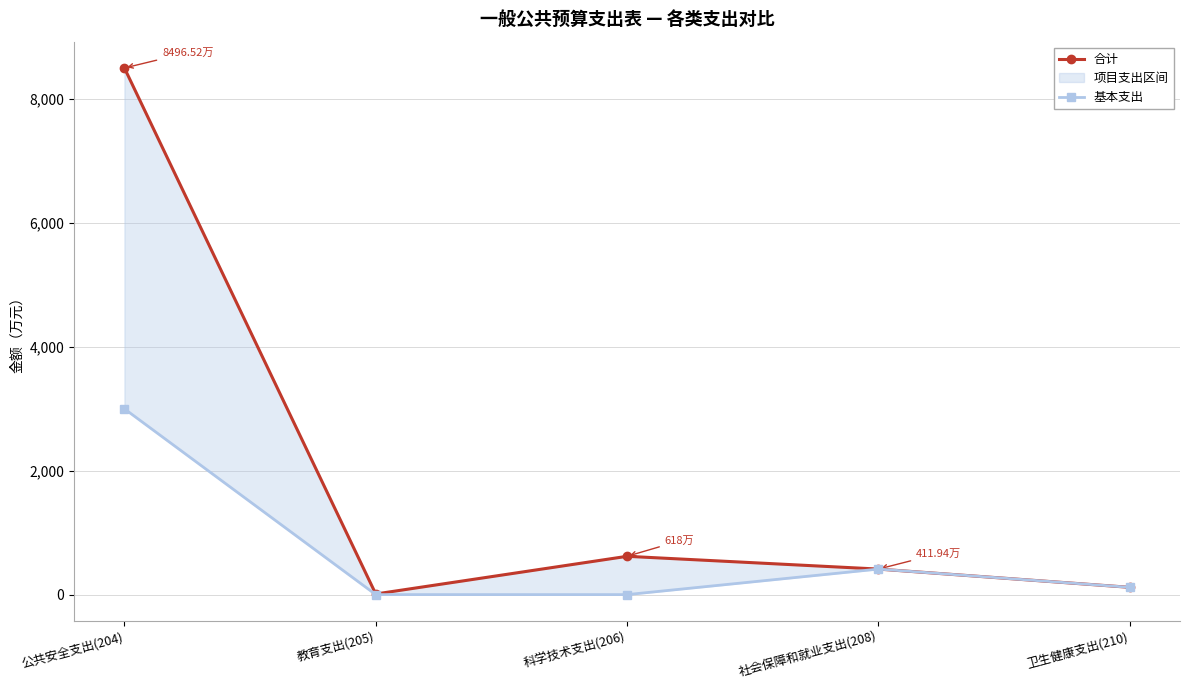

Where is the first local maximum for 合计?

科学技术支出(206)